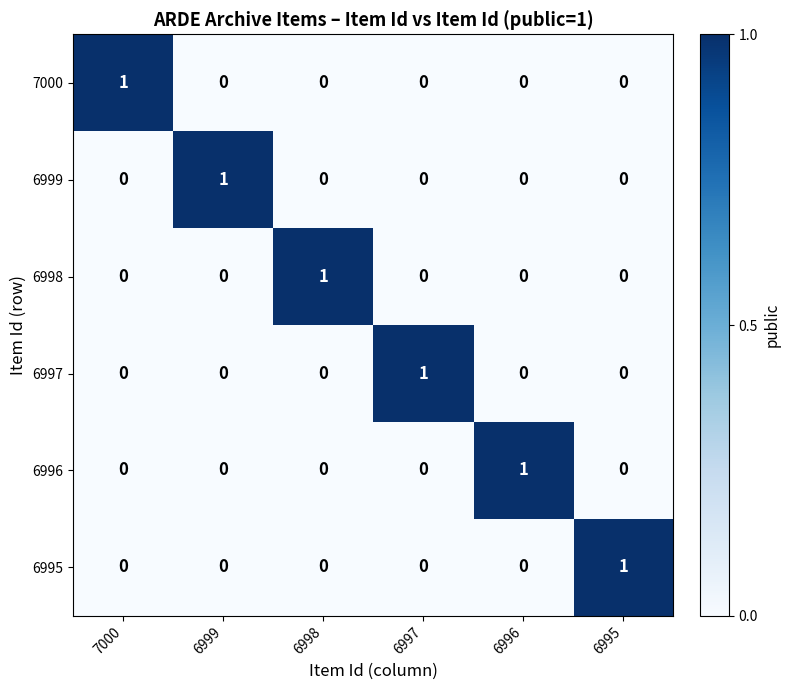

True or false: 6996 has a value of -1 at 6998.

False